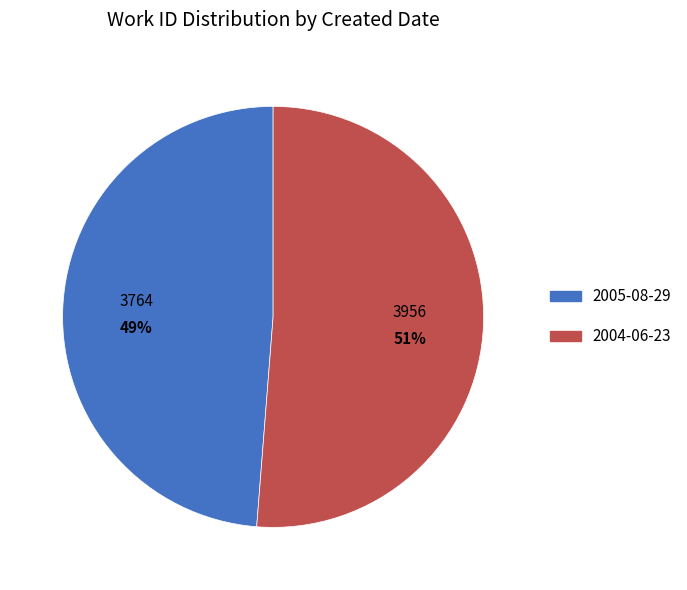

Rank the categories by value from highest to lowest.

2004-06-23, 2005-08-29